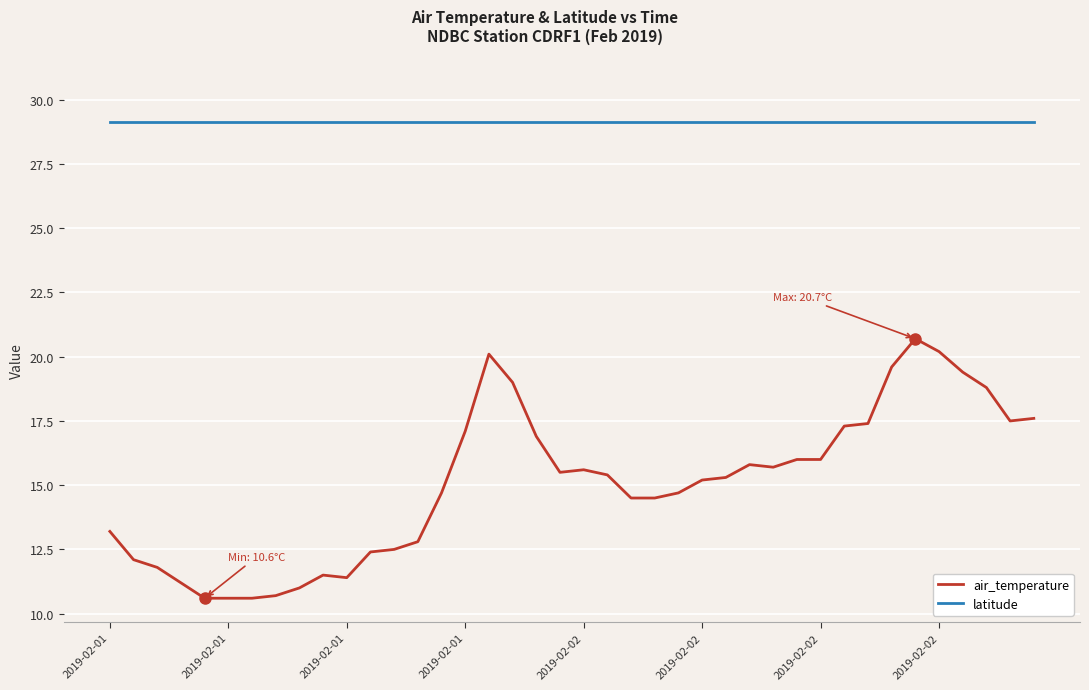

True or false: latitude and air_temperature cross at least once.

False